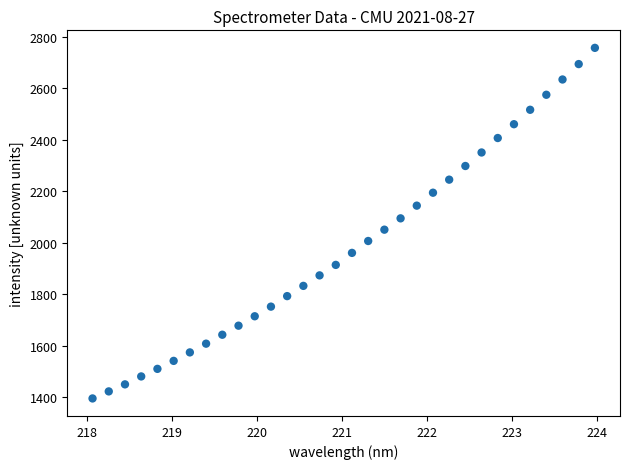

What is the range of Y values (max minus min)?

1360.8